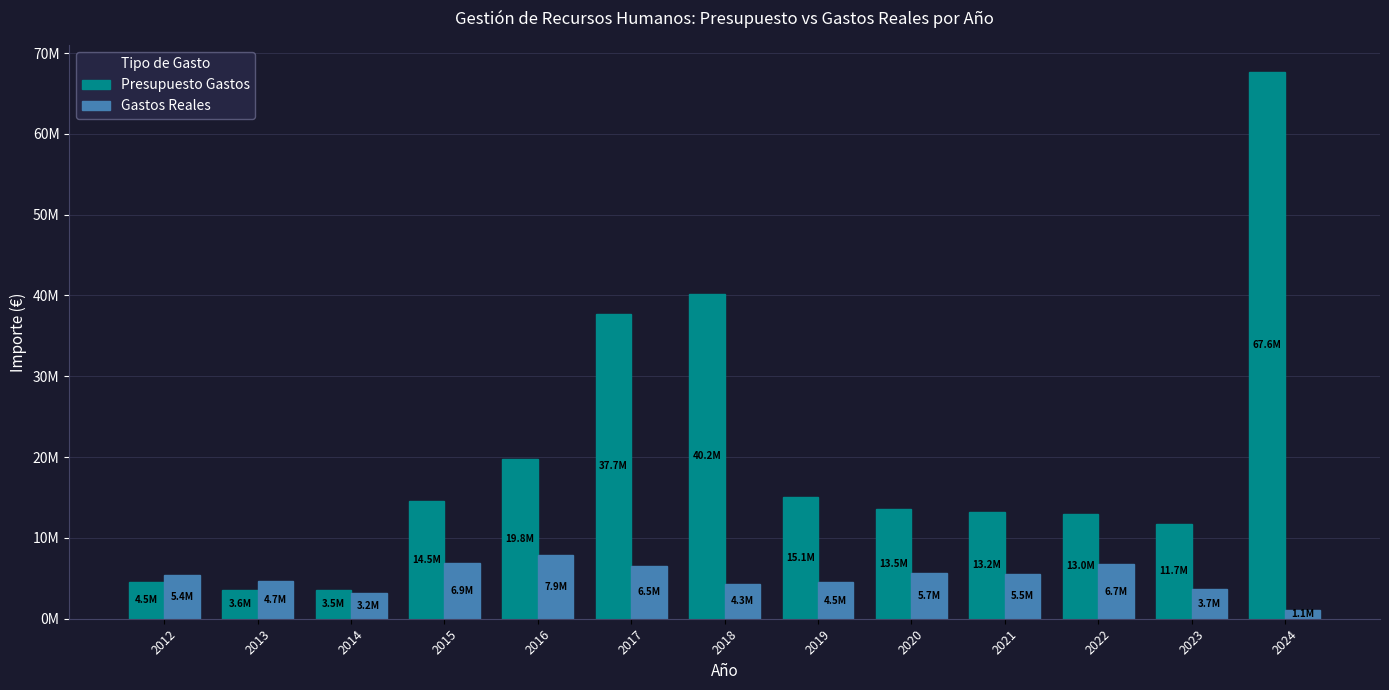

Which series has the largest range (max minus min)?

Presupuesto Gastos